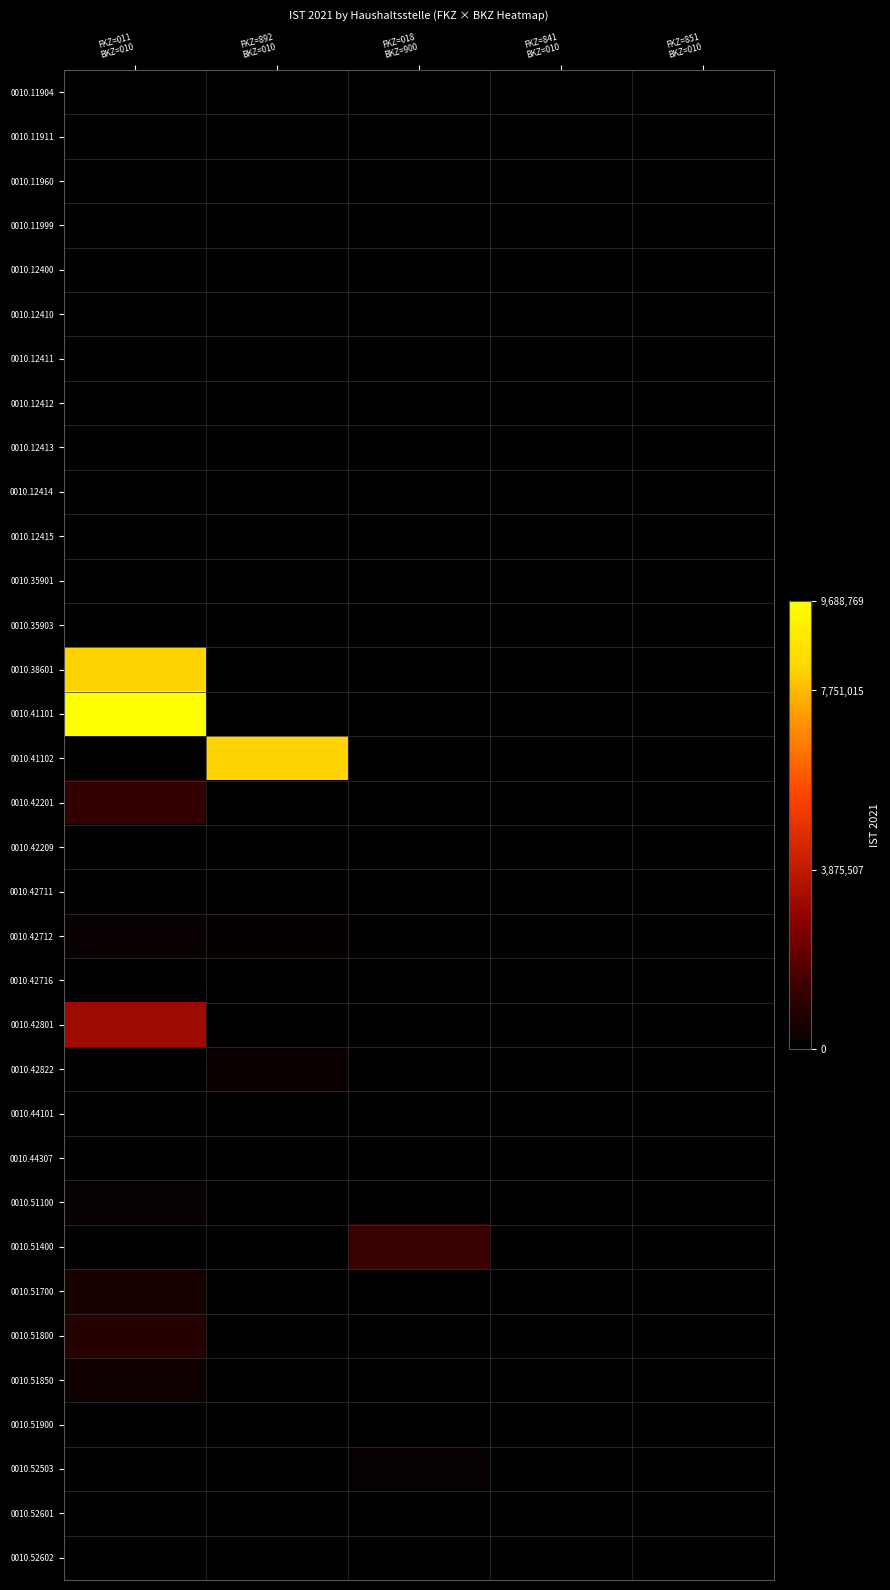

Which series has the largest range (max minus min)?

0010.41101